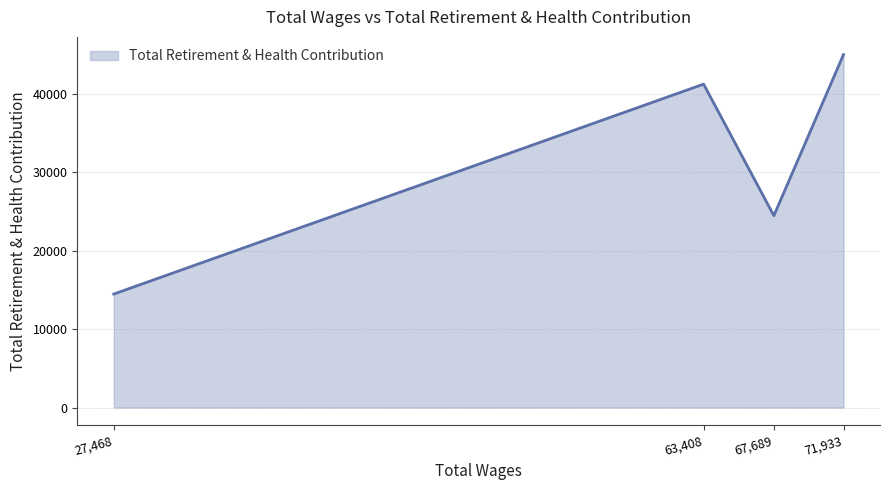

List the labels in order of value, largest first.

71,933, 63,408, 67,689, 27,468